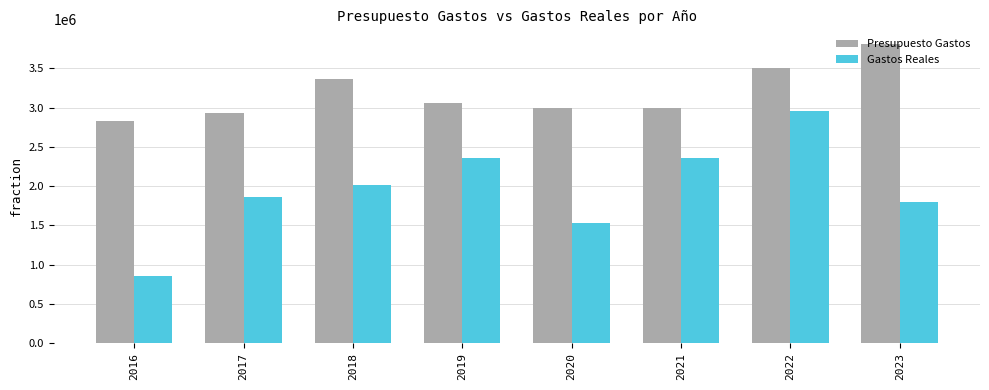

What is the value of the Presupuesto Gastos bar at the 3rd from the left?

3369578.0